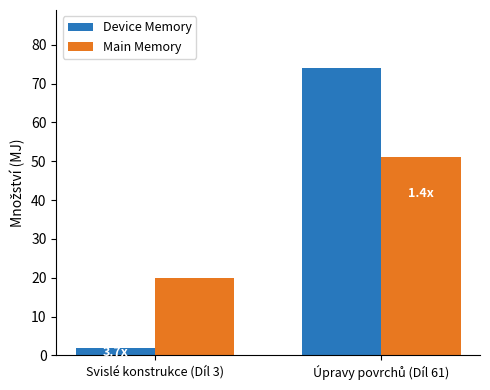

Where is Main Memory nearest to the value 35?

Svislé konstrukce (Díl 3)